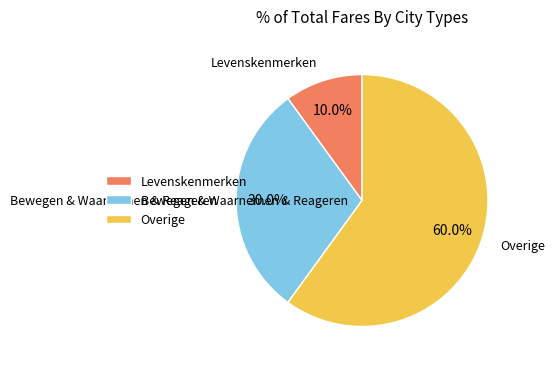

Approximately how many times larger is the value at Bewegen & Waarnemen & Reageren compared to Overige?

0.5